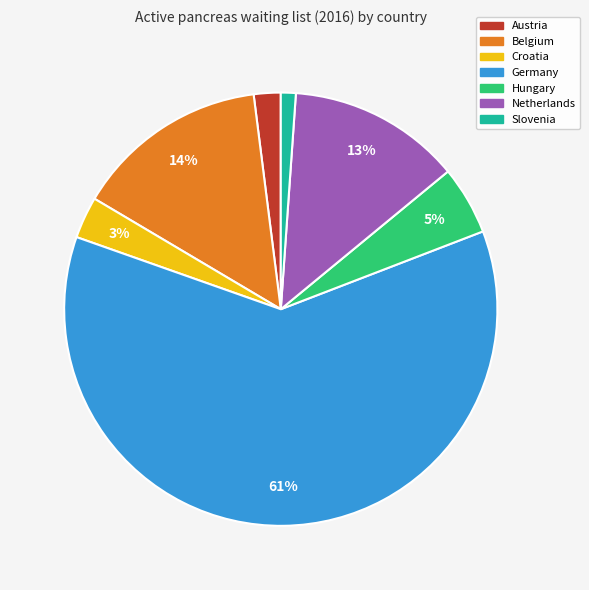

Do Hungary and Germany together represent more than half of the pie?

Yes